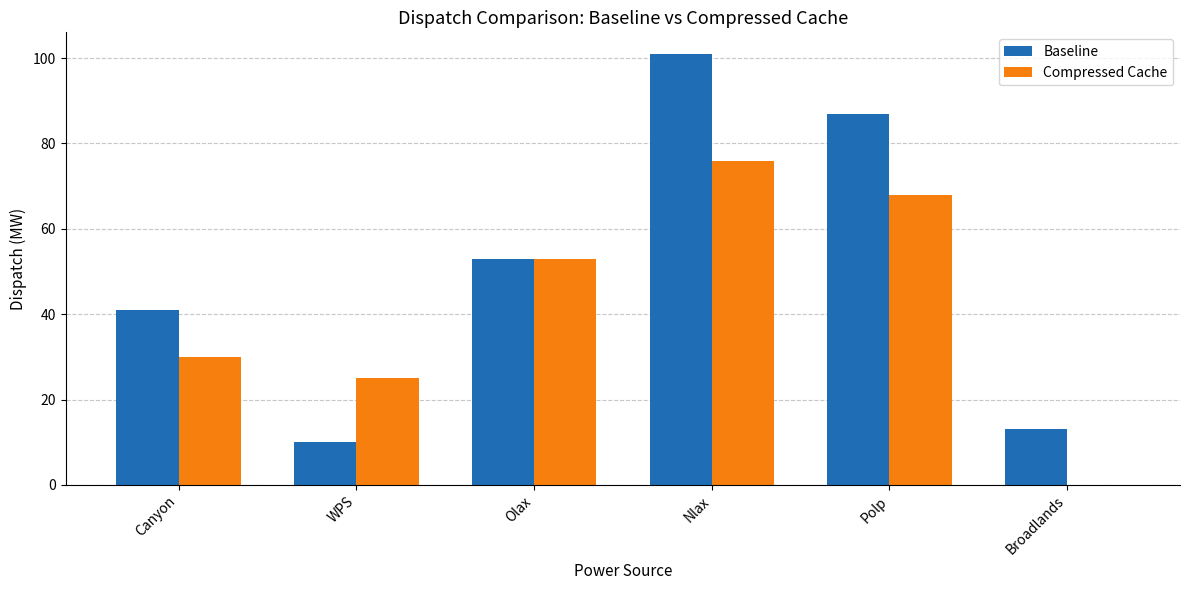

Is it true that Compressed Cache equals 49 at Broadlands?

False